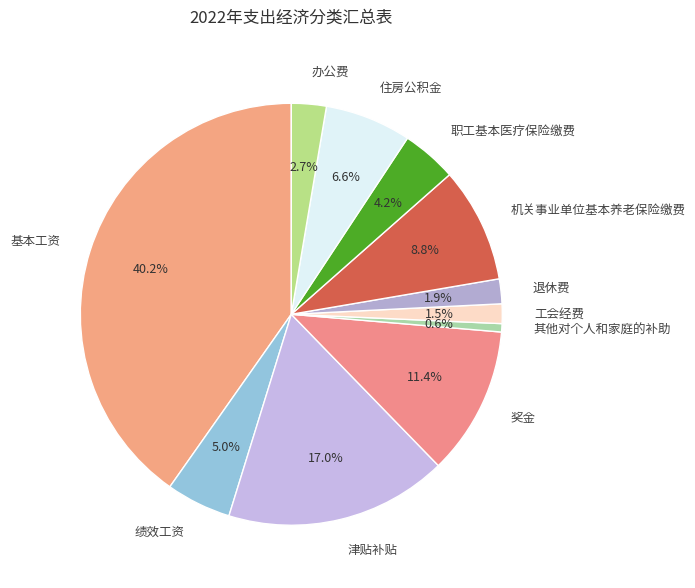

What percentage is NOT represented by 工会经费?

98.5%